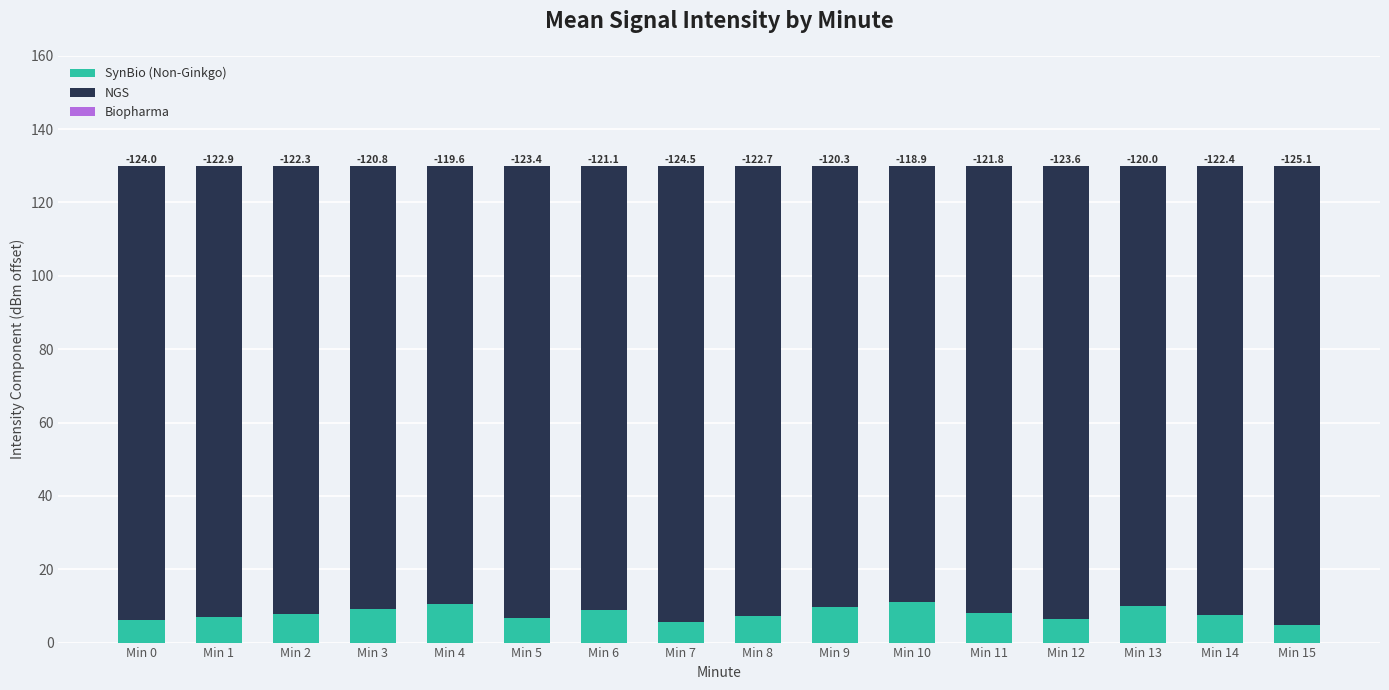

What is the sum of the SynBio (Non-Ginkgo) values at Min 10 and Min 8?

18.4